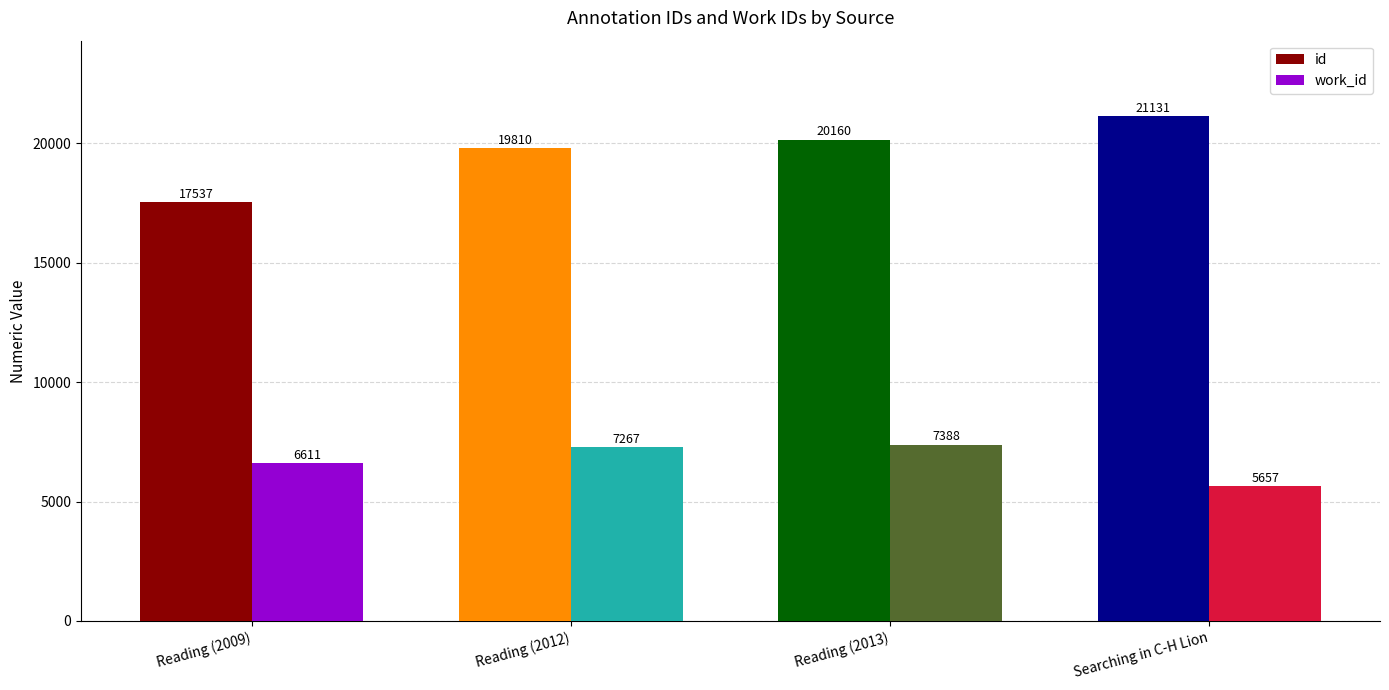

Read the id value at Reading (2013).

20160